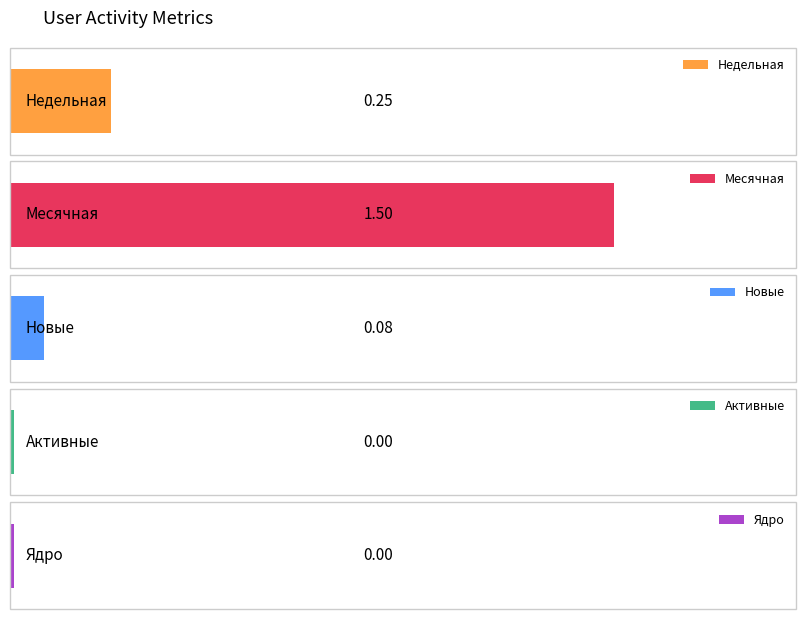

Which series has the largest range (max minus min)?

Недельная